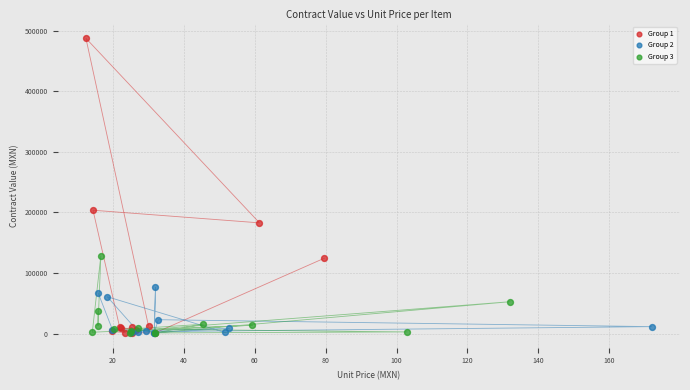

Which series has the largest Y range (max minus min)?

Group 1